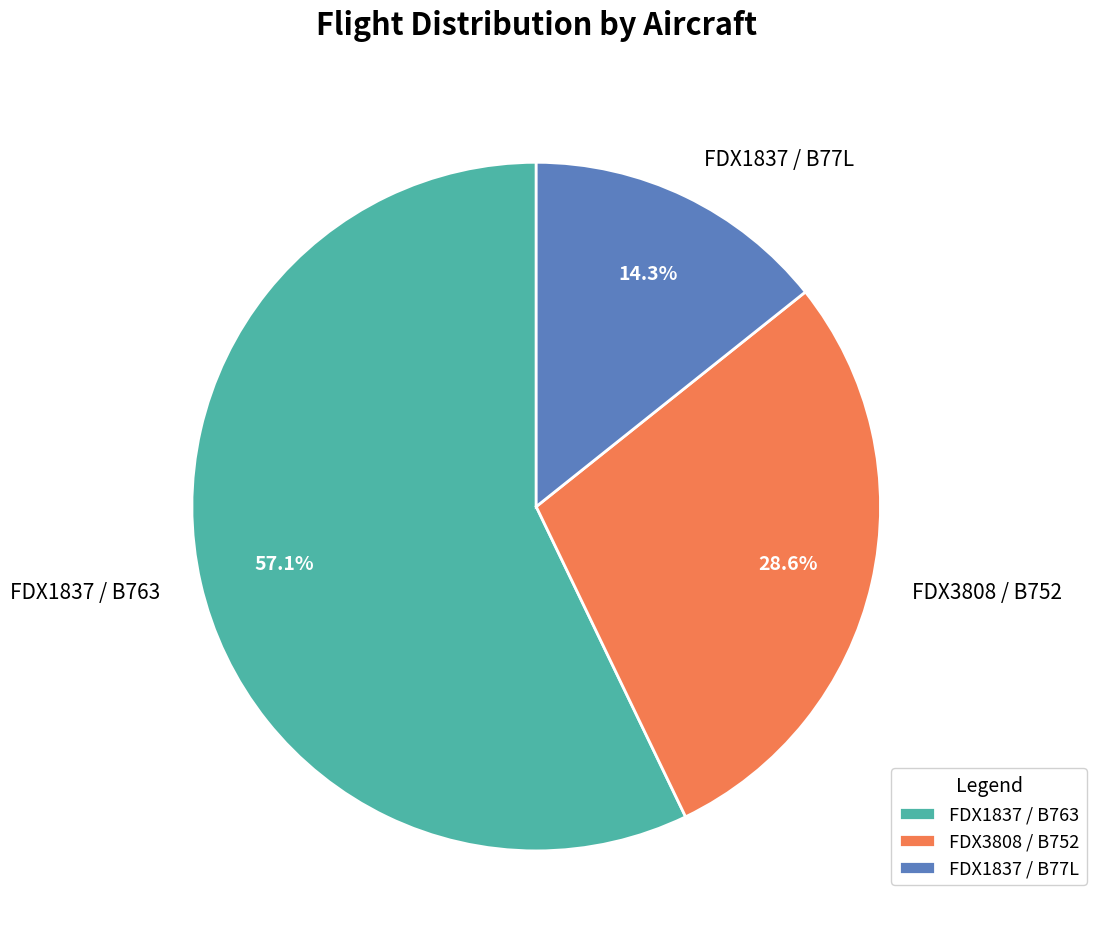

Which has a higher value, FDX1837 / B763 or FDX1837 / B77L?

FDX1837 / B763